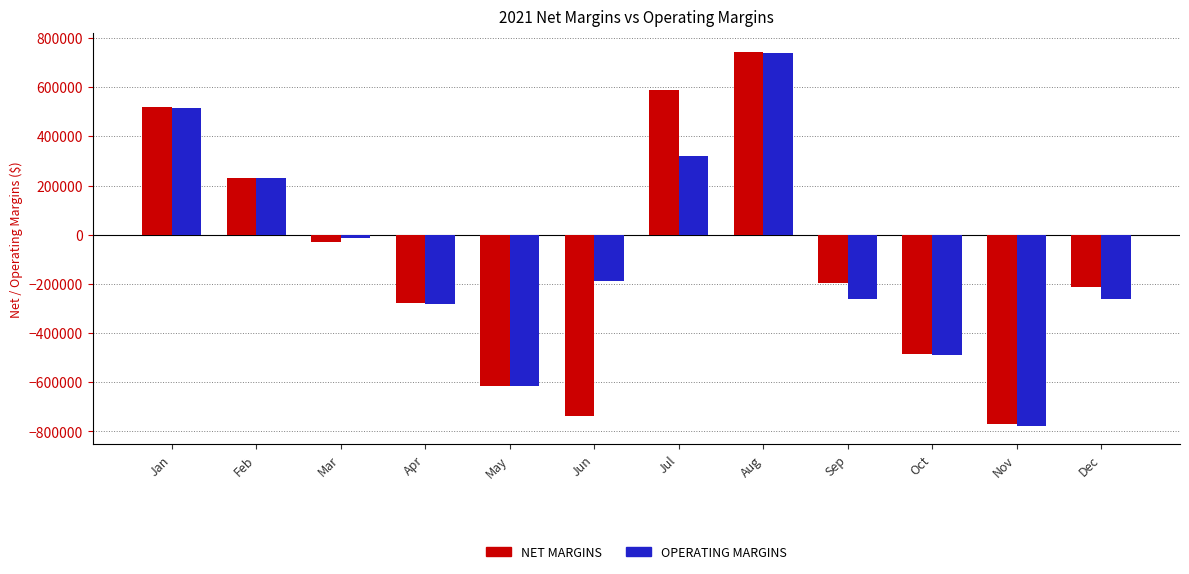

At which label does OPERATING MARGINS reach its minimum?

Nov